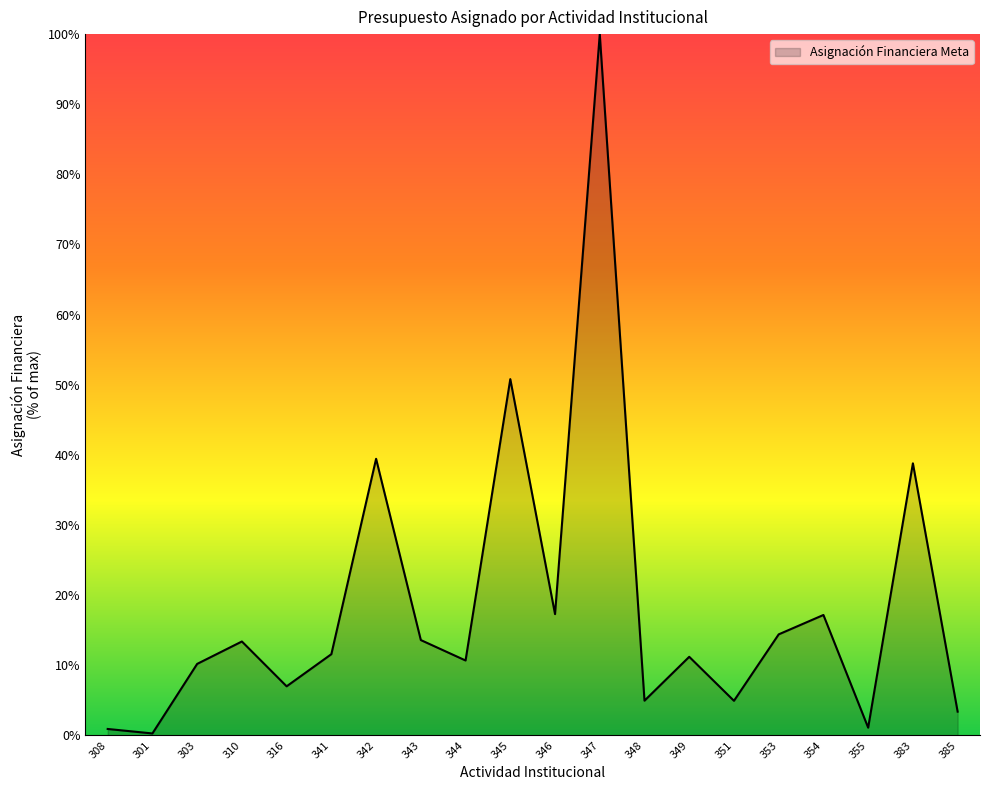

True or false: there are more than 1 points higher than both neighbors.

True